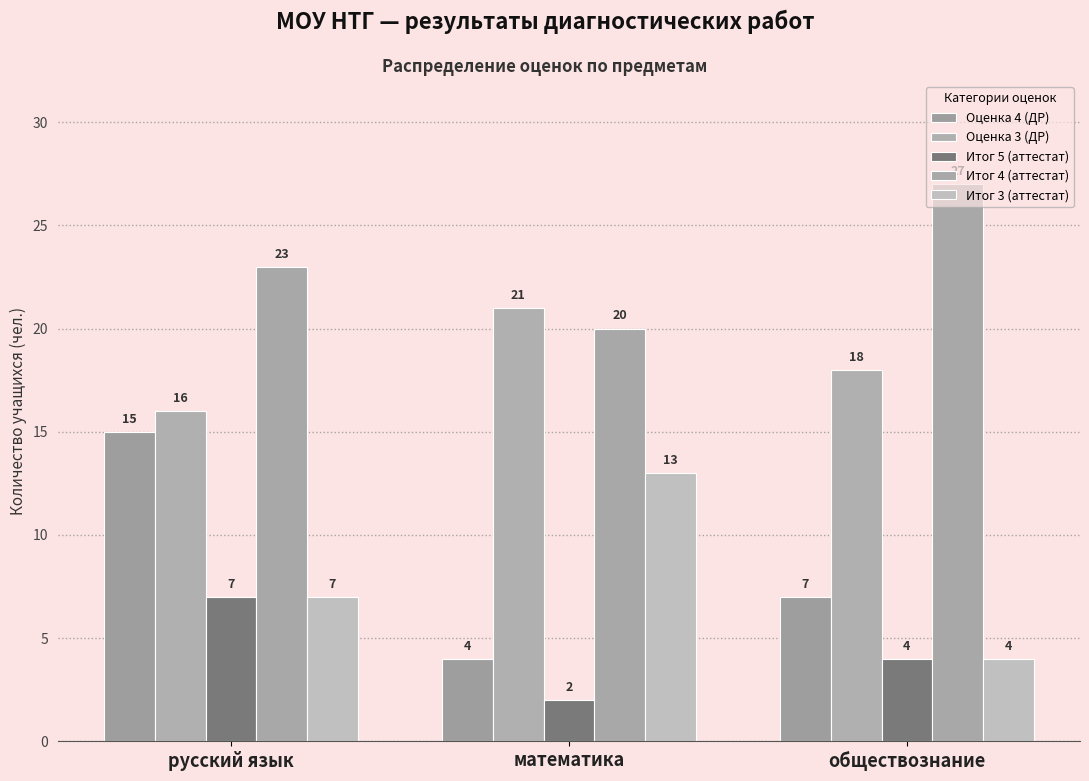

What is the lowest value of the Итог 4 (аттестат) series?

20